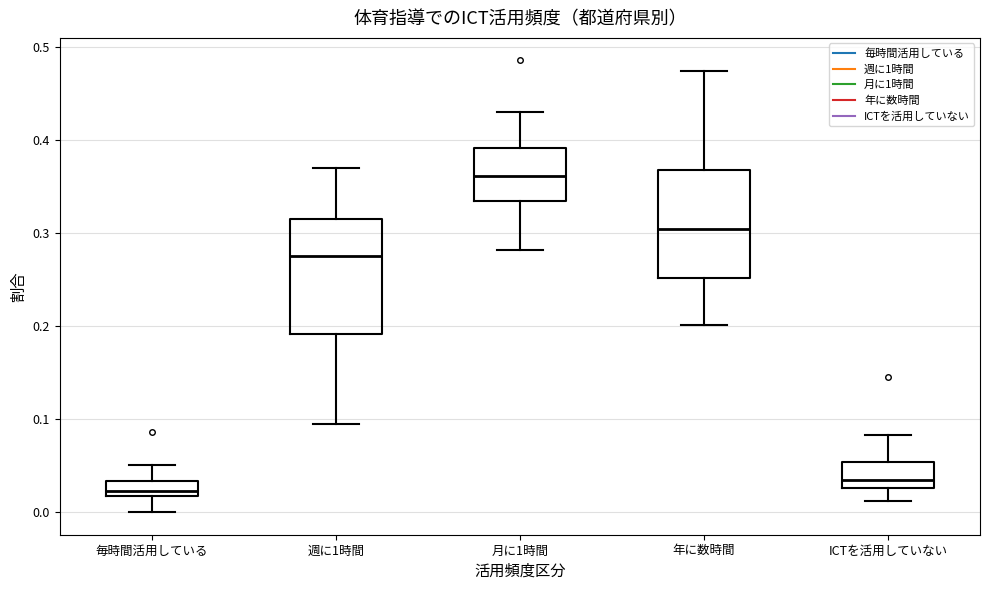

Reading left to right, read every box against the y-axis: the position of its median line, the range the box covers, and the ends of its whiskers. The values are not printed on the chart, so give them approximately, as read against the axis.

毎時間活用している: median 0.02 (just above the box's lower edge), box 0.02 to 0.03, whiskers 0.00 to 0.05
週に1時間: median 0.28, box 0.19 to 0.31, whiskers 0.10 to 0.37
月に1時間: median 0.36, box 0.33 to 0.39, whiskers 0.28 to 0.43
年に数時間: median 0.30, box 0.25 to 0.37, whiskers 0.20 to 0.47
ICTを活用していない: median 0.04, box 0.03 to 0.05, whiskers 0.01 to 0.08